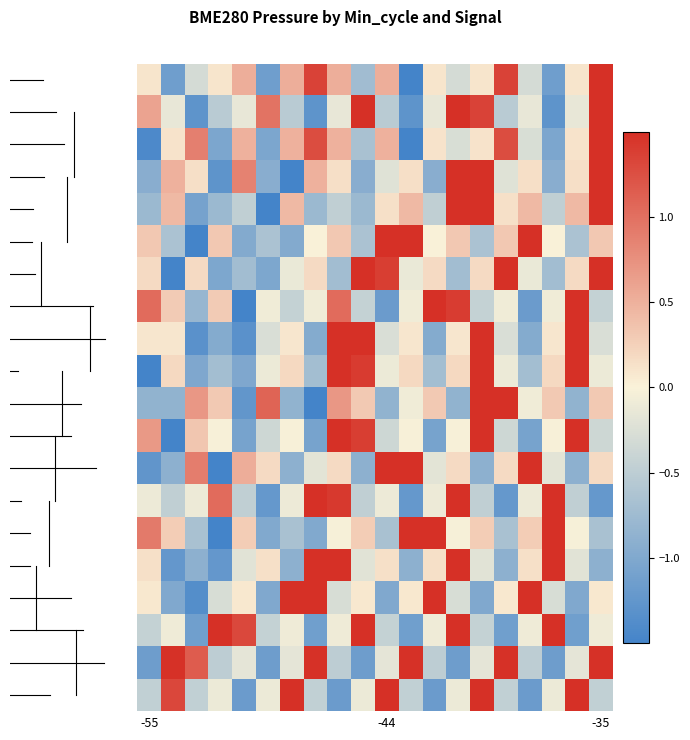

What is the minimum value shown in the chart?

-2.4